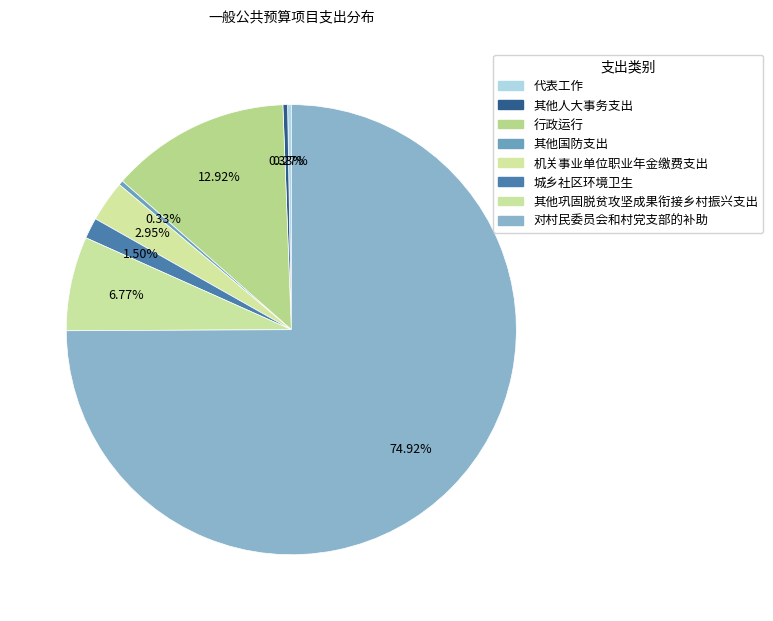

What is the smallest slice in the pie chart?

代表工作